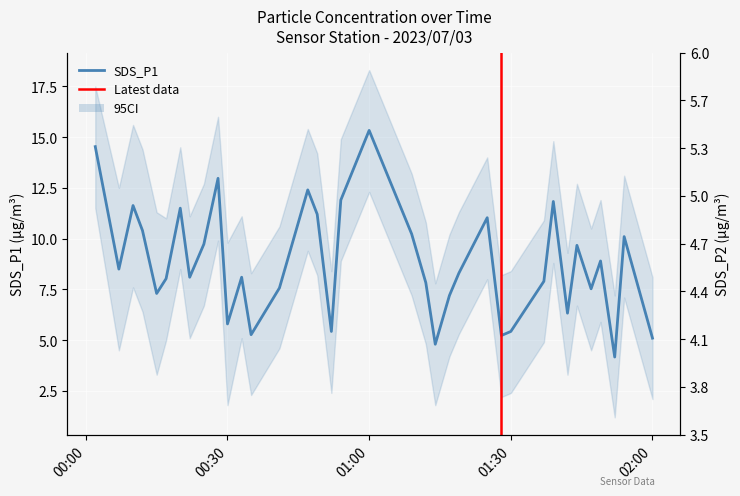

How many interior local valleys (lower than both neighbors) does the data have?

11